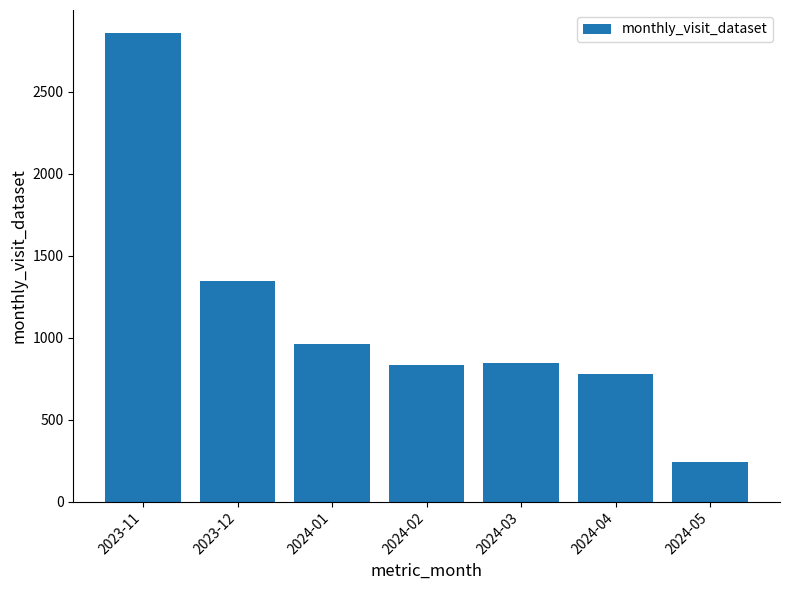

What is the difference between the second highest and second lowest values?

567